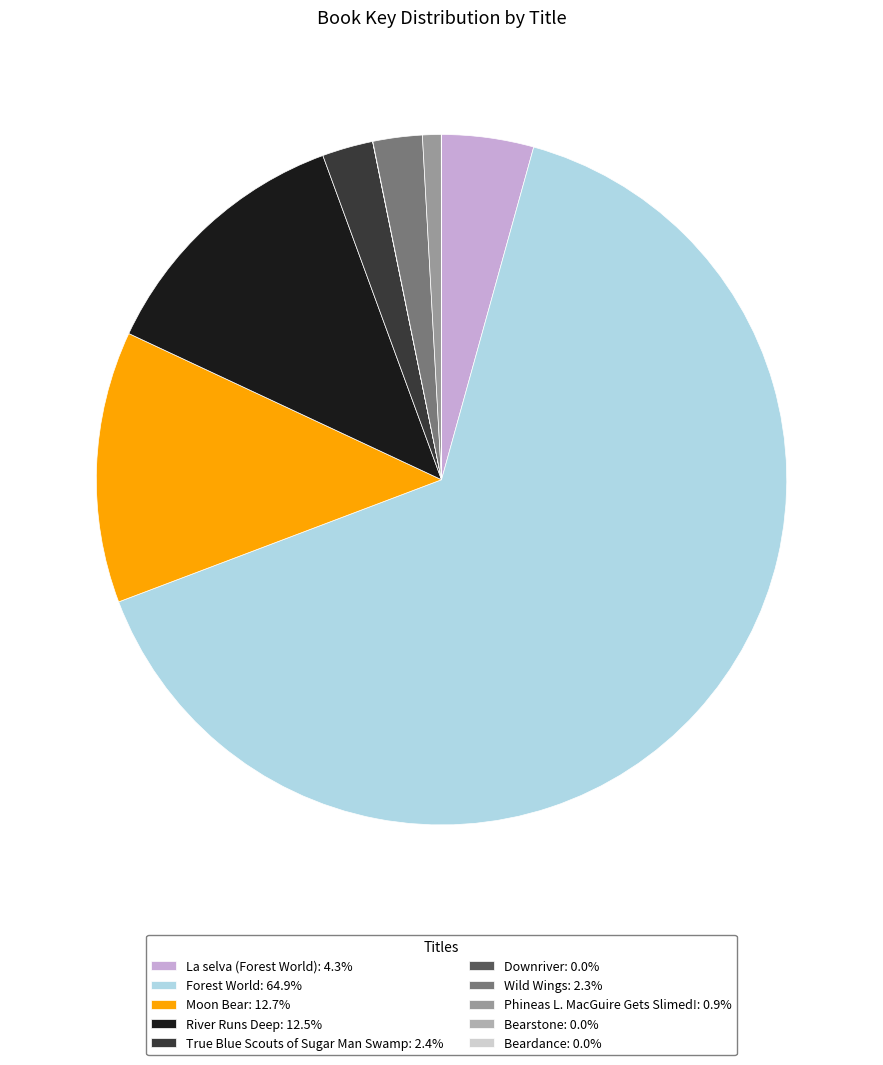

Do Forest World and La selva (Forest World) together represent more than half of the pie?

Yes